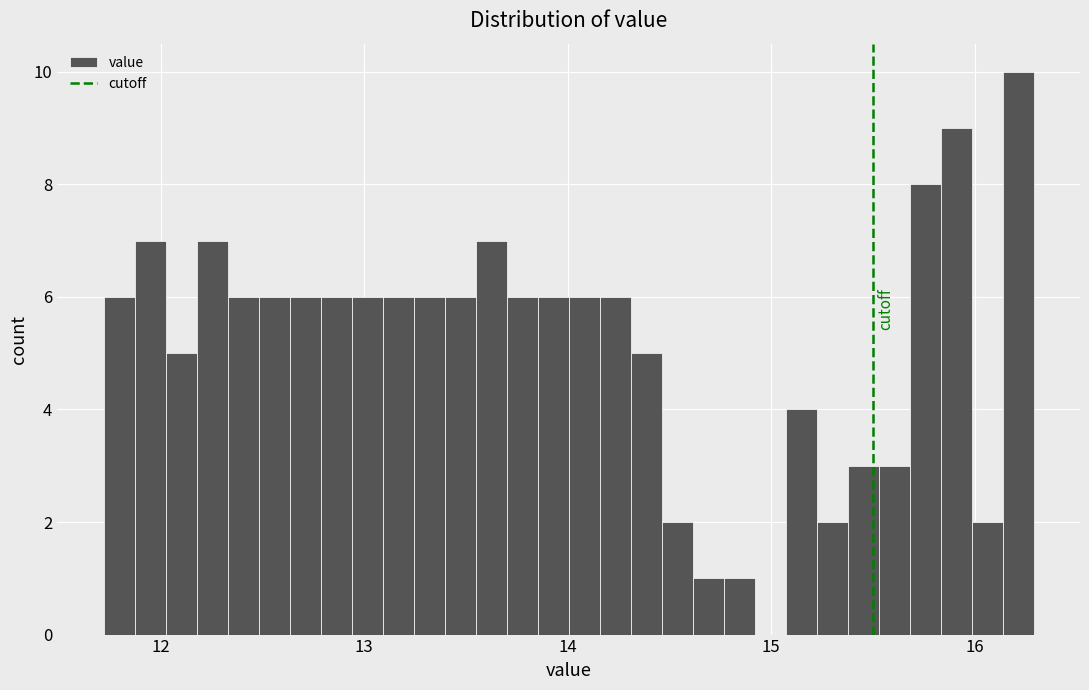

Around what value on the x-axis is the tallest bar? Give the approximate position of its centre, as read against the axis.

16.2